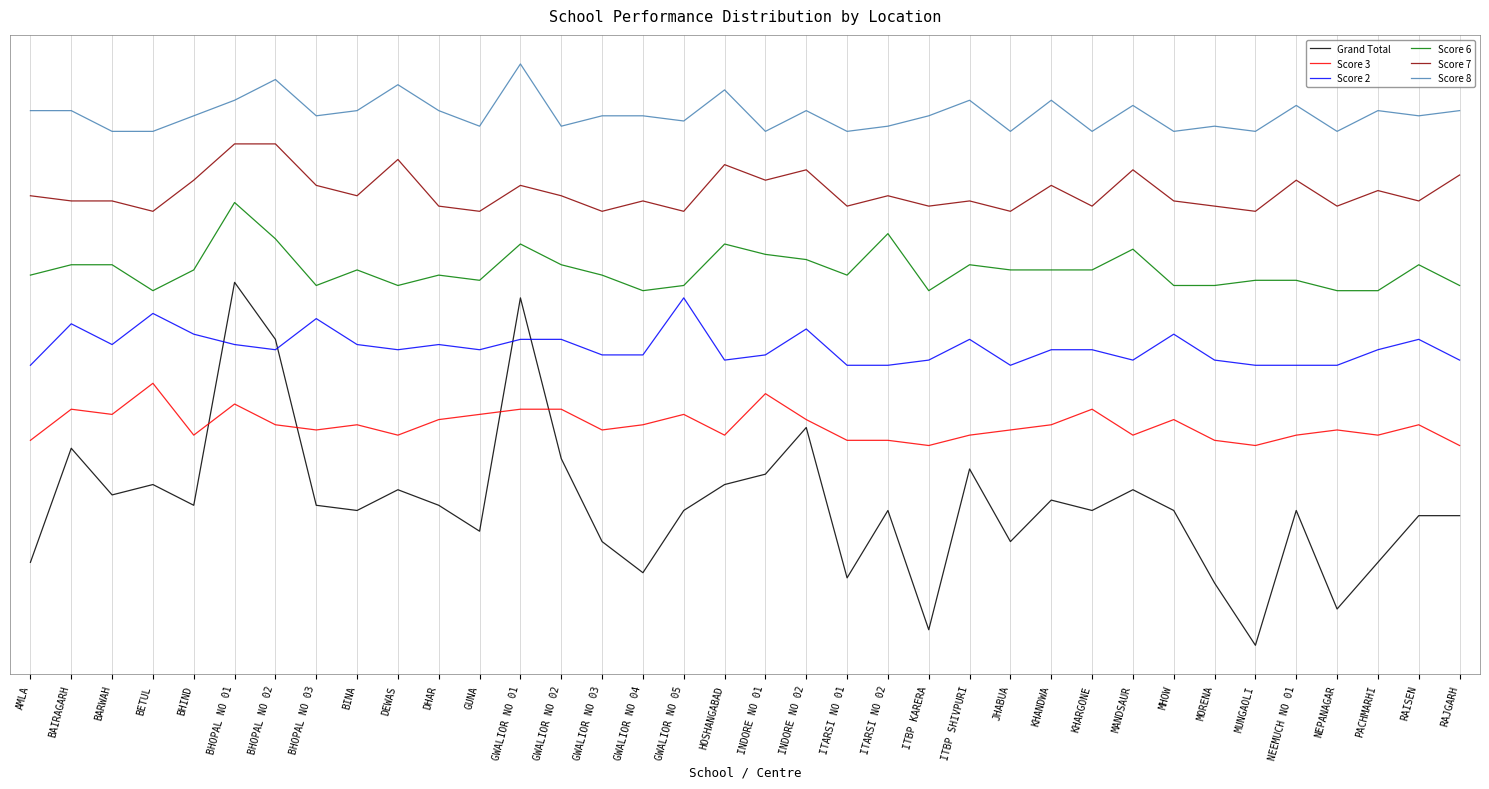

What is the difference between the second highest and second lowest values in the Grand Total series?

64.0